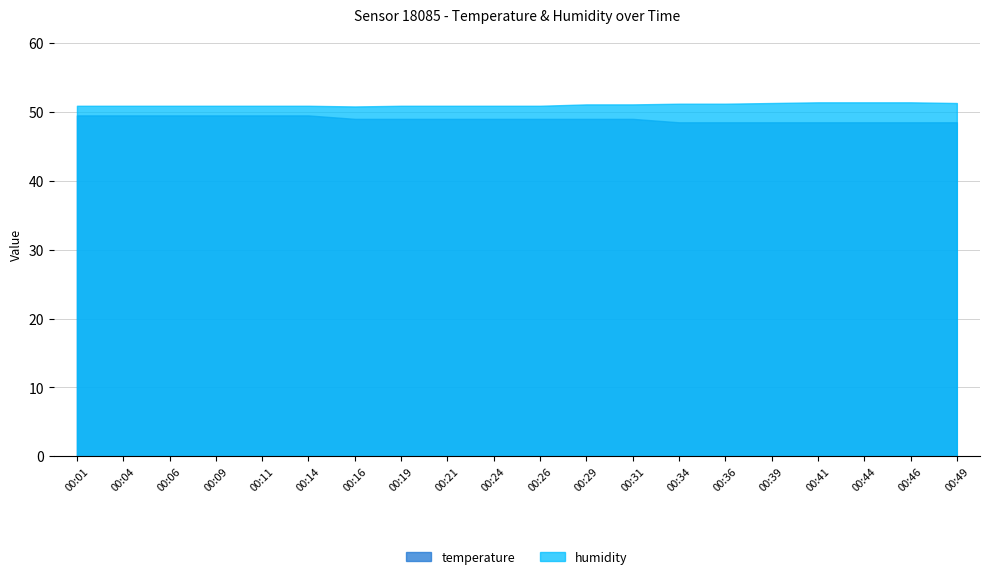

Does the chart have visible grid lines?

Yes